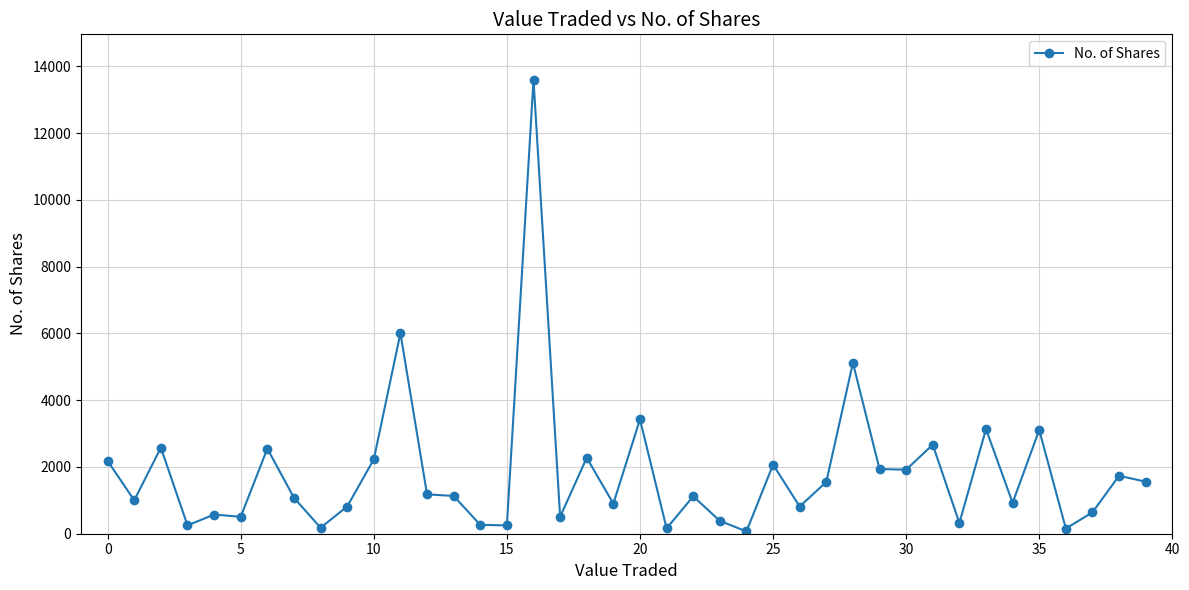

How many points are lower than both their immediate neighbors (excluding endpoints)?

14